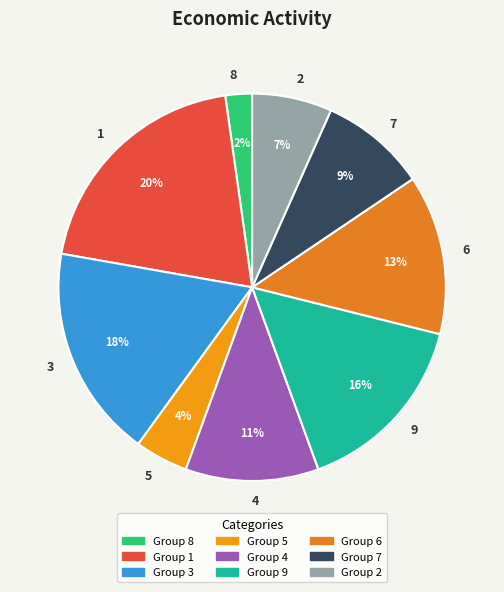

True or false: 6 accounts for 13% of the total.

True